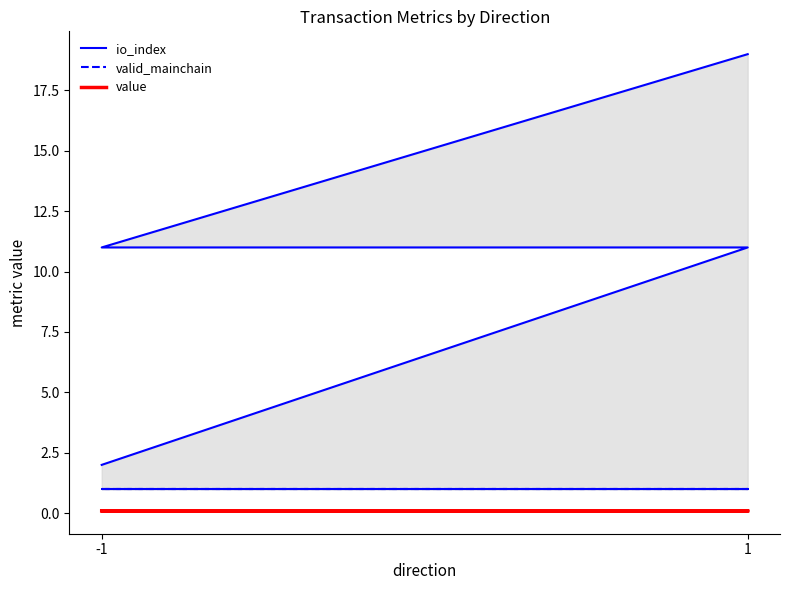

The valid_mainchain series shows 0.4 at 1. True or false?

False